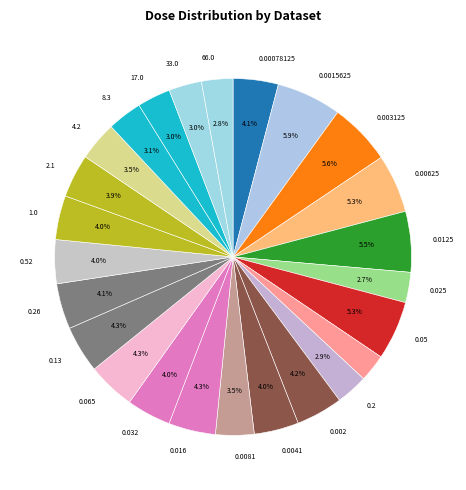

Count the number of slices in the pie.

25